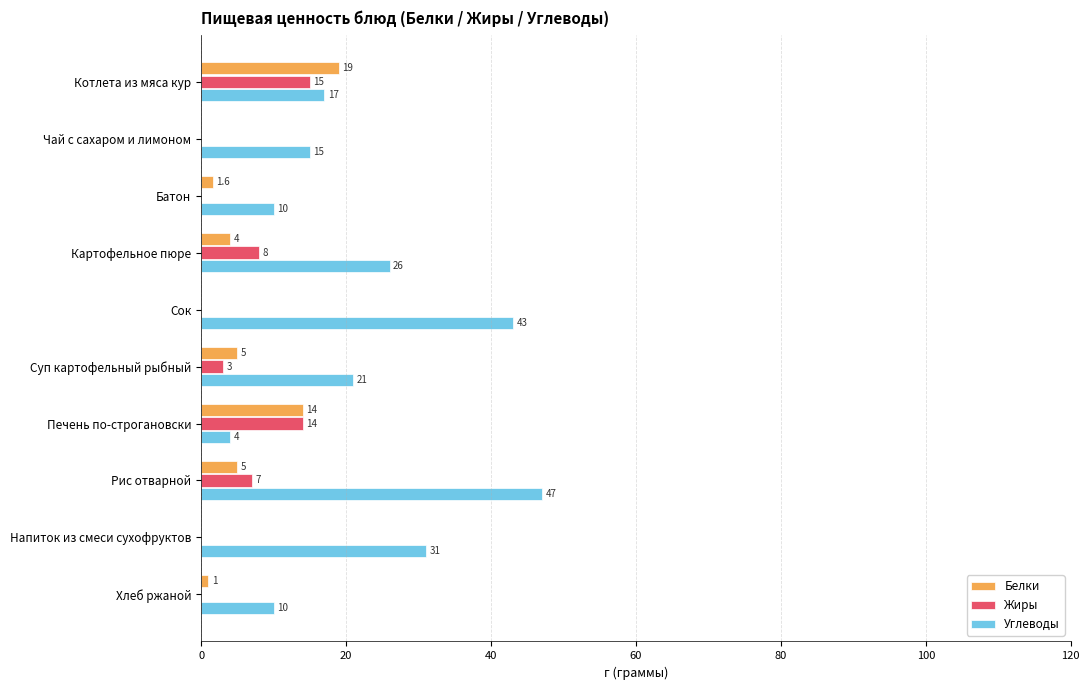

What is the sum of the Углеводы values at Рис отварной and Картофельное пюре?

73.0